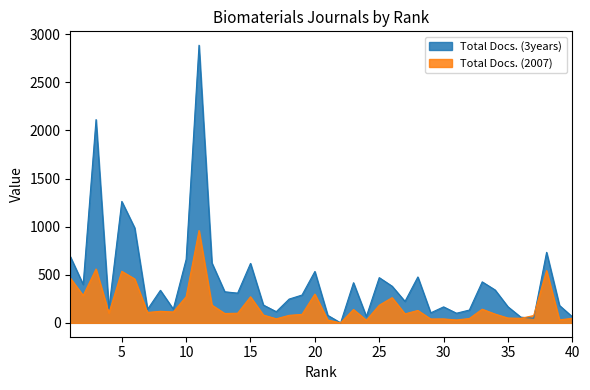

What is the value of the Total Docs. (3years) point at the 40th from the left?

63